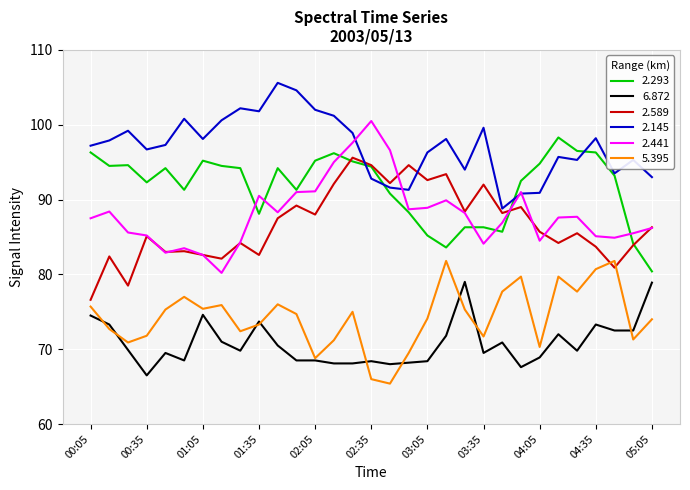

Rank the series by their maximum value, from lowest to highest.

6.872, 5.395, 2.589, 2.293, 2.441, 2.145